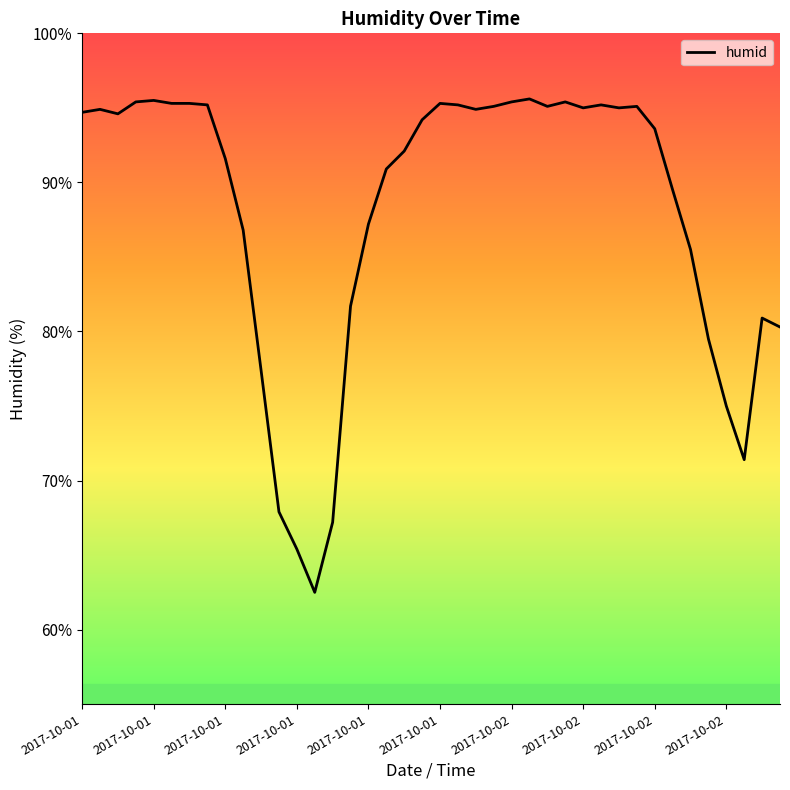

What is the minimum value shown in the chart?

62.5